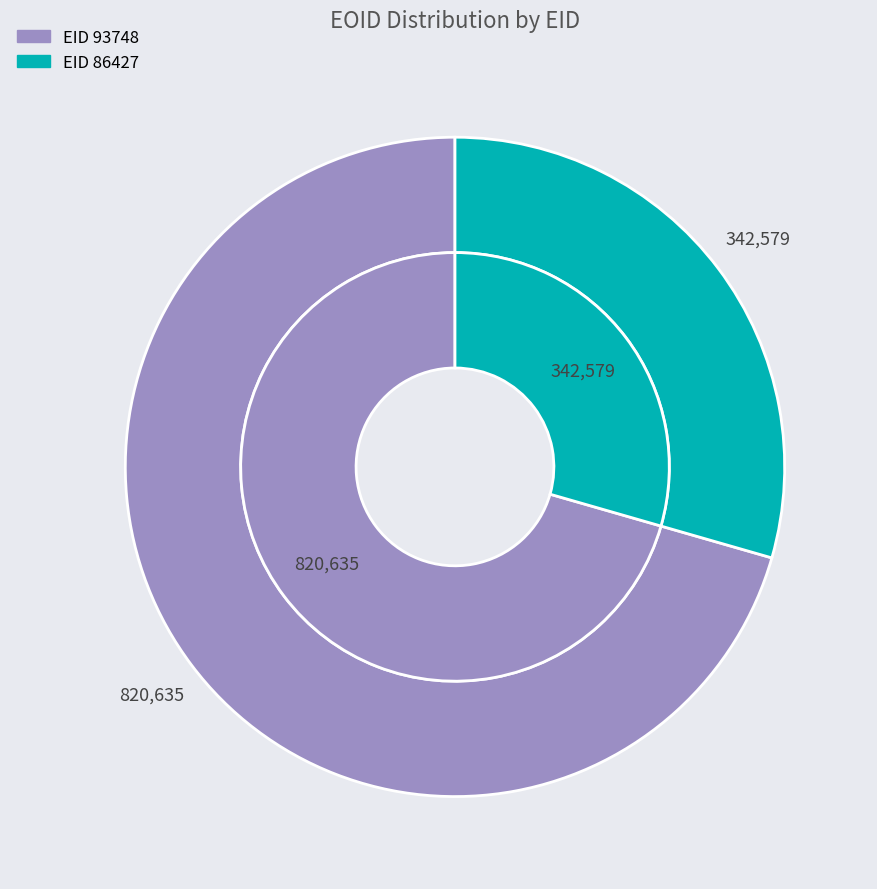

Is the sum of 86427 and 93748 greater than half?

Yes